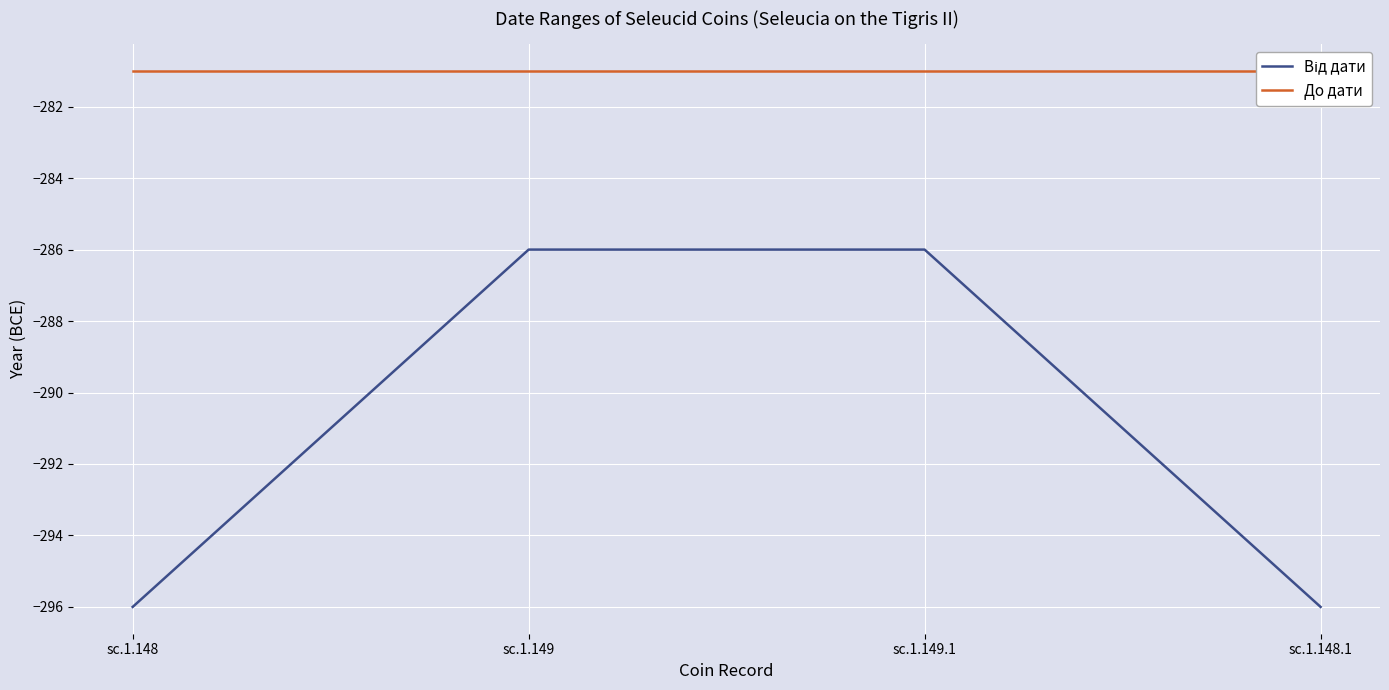

What is the difference between the Від дати values at sc.1.149.1 and sc.1.148?

10